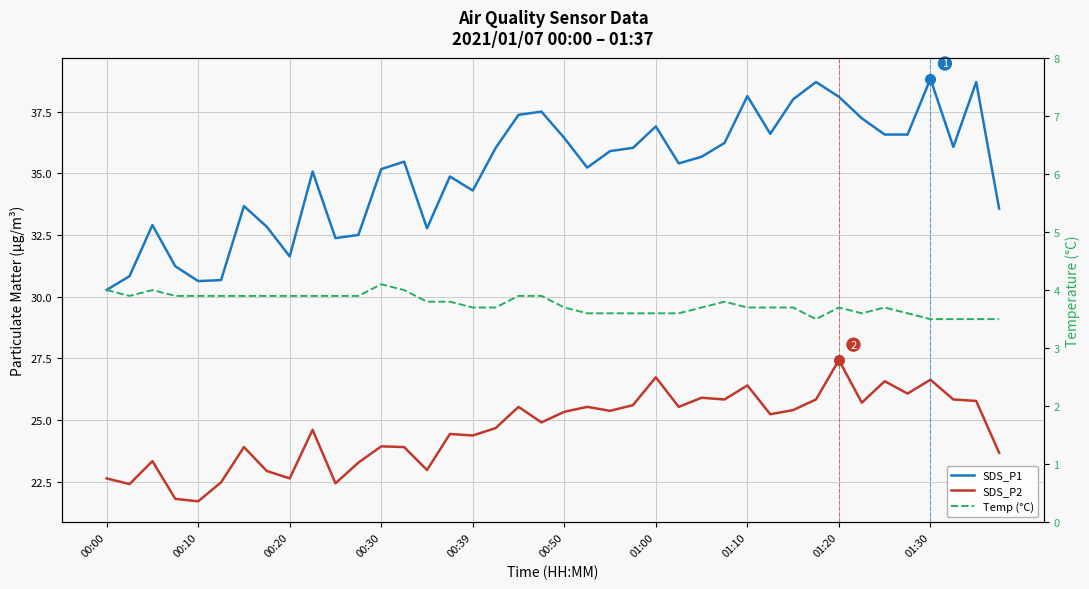

Which has a higher value, 33 or 12?

33